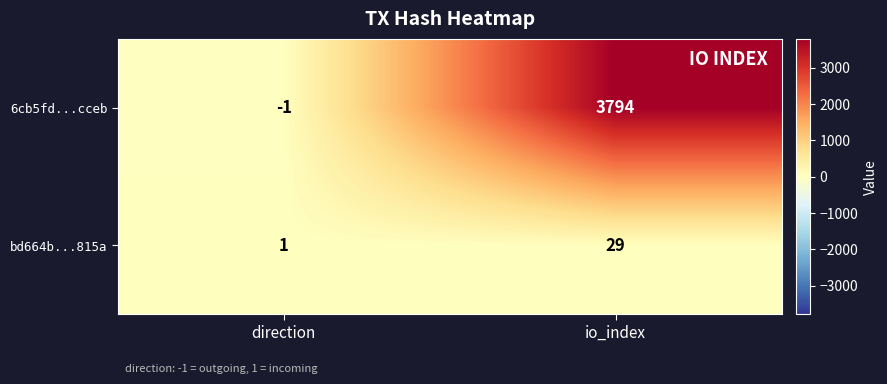

Which series has the largest total across all categories?

6cb5fd...cceb